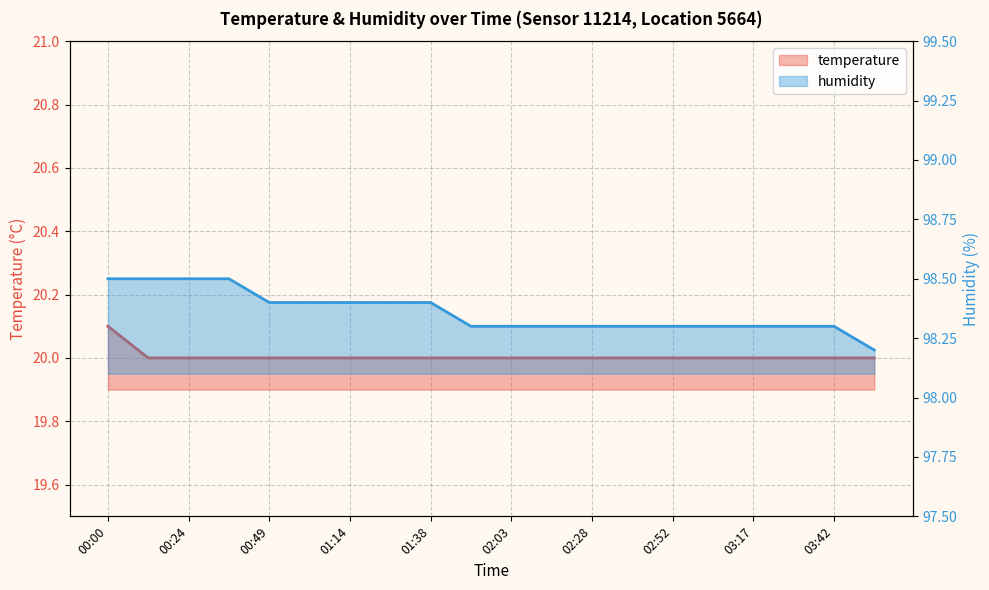

Where is temperature nearest to the value 20?

00:12